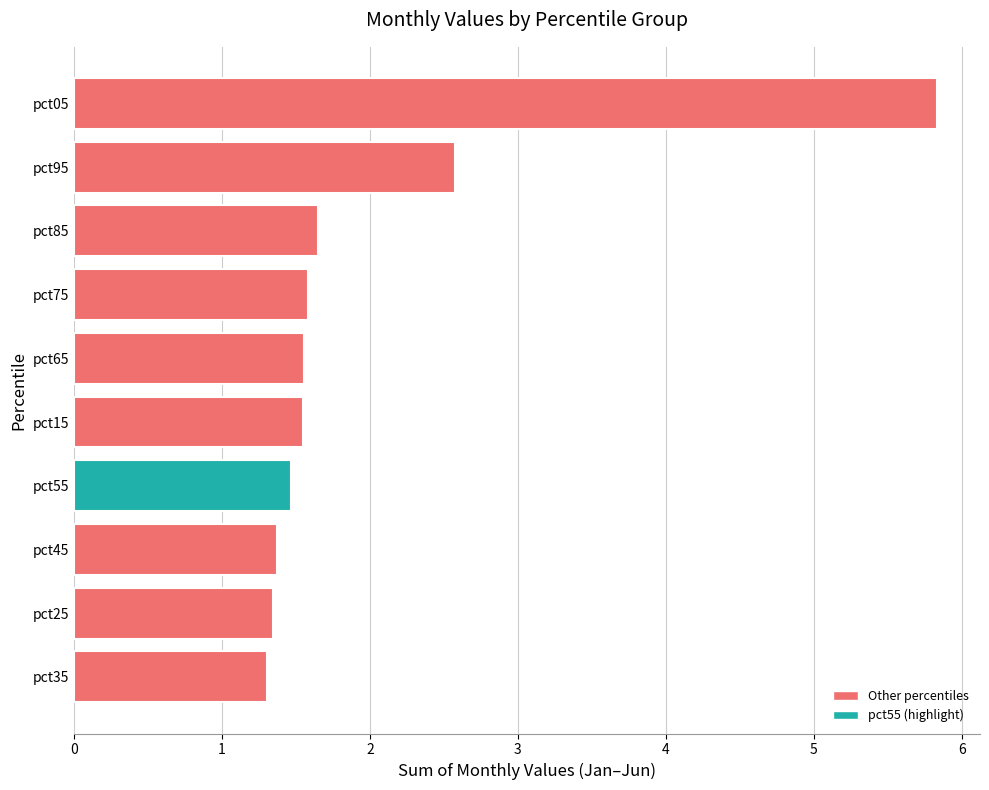

What is the difference between the maximum and minimum values?

4.5